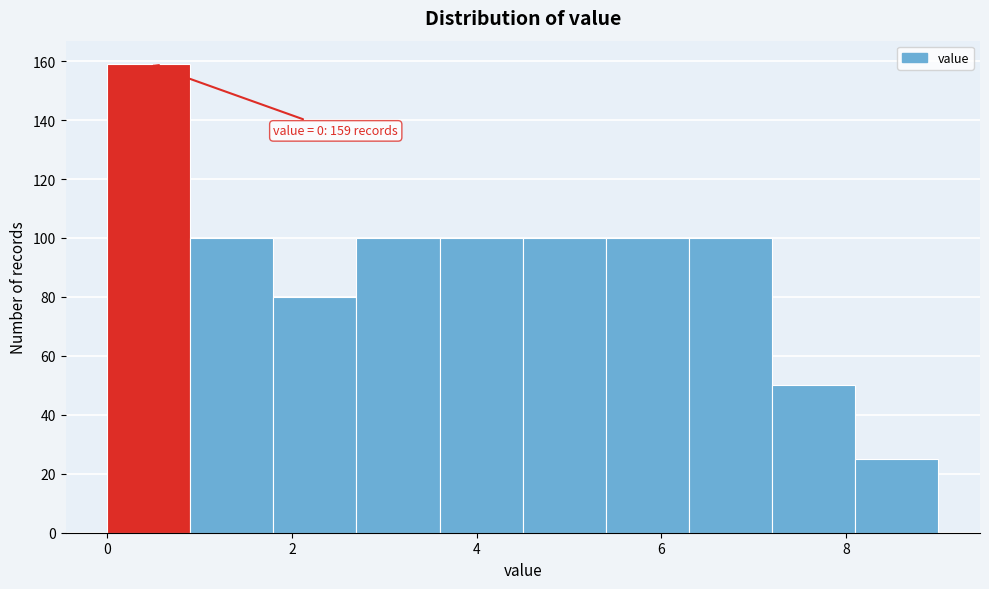

Which range on the x-axis has the tallest bar?

0.0 to 0.9